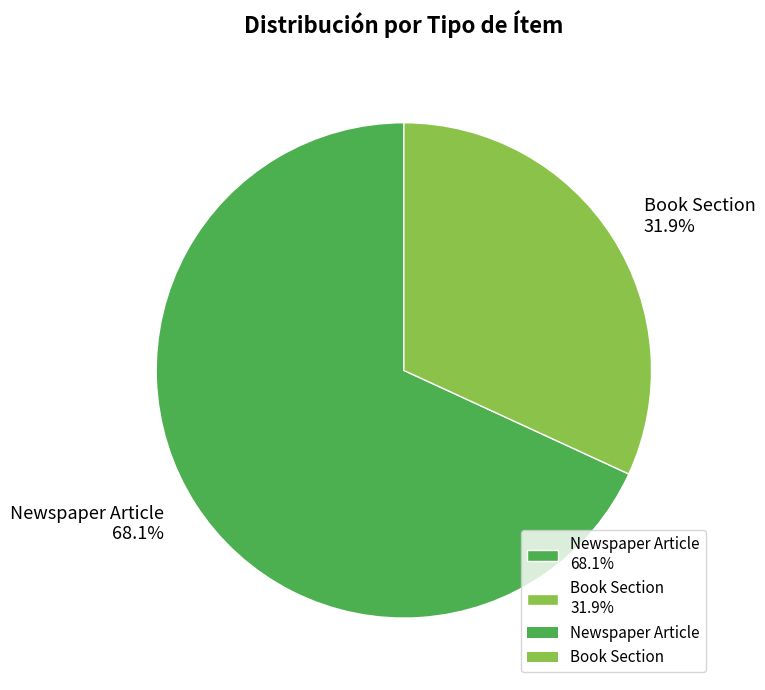

Count the number of slices in the pie.

2